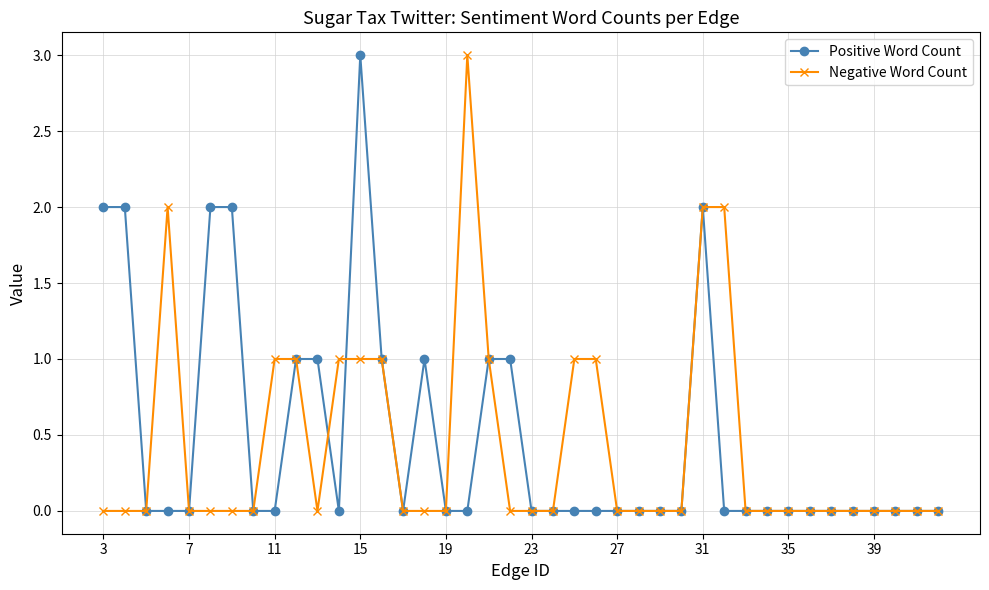

True or false: Positive Word Count has more than 2 points higher than both neighbors.

True